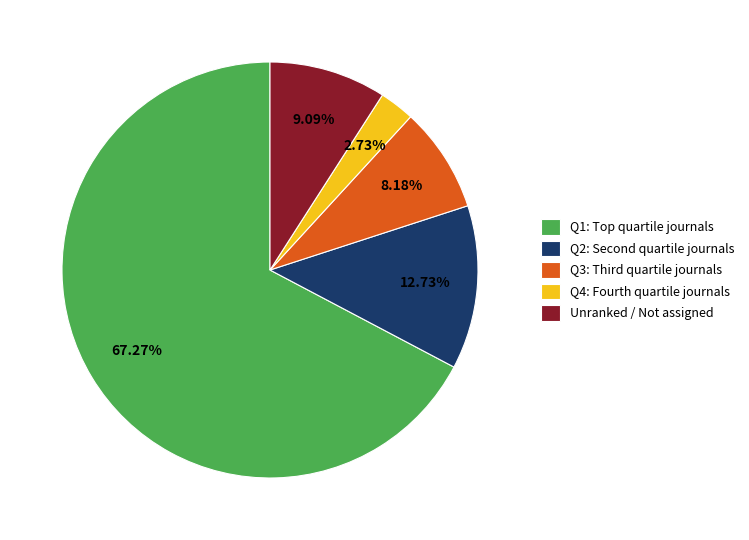

Is the sum of Unranked / Not assigned and Q4: Fourth quartile journals greater than half?

No